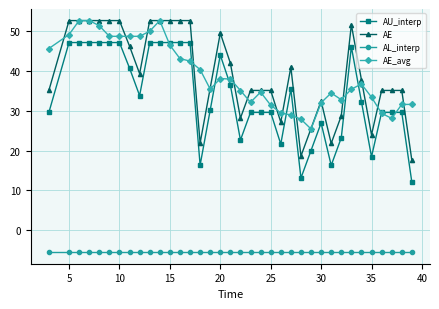

What is the sum of all AE_avg values?

1402.4